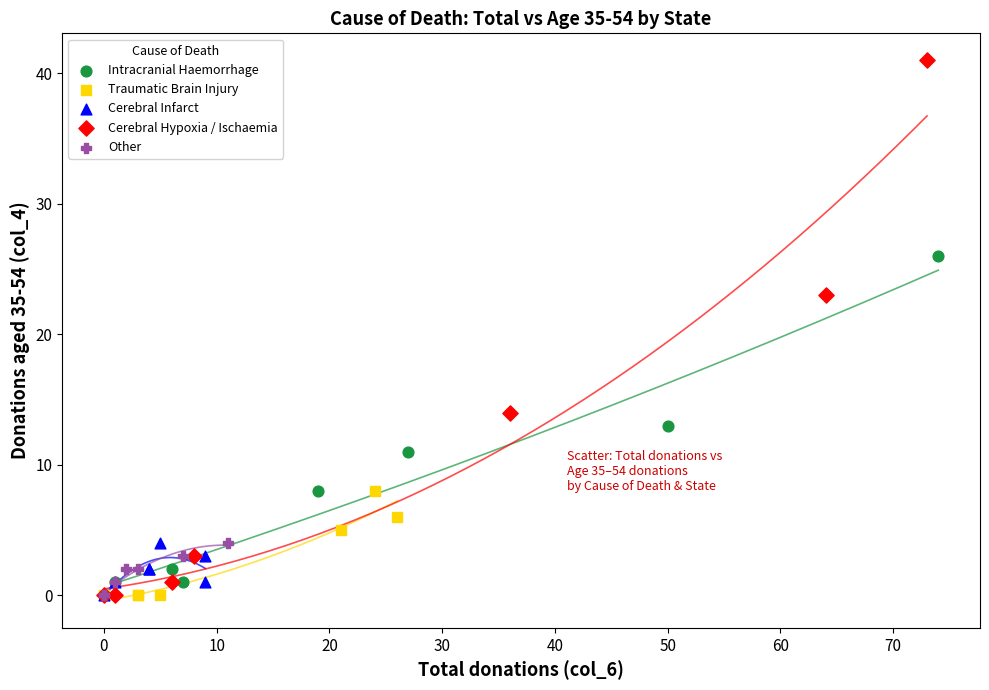

Which series contains the highest Y value?

Cerebral Hypoxia / Ischaemia